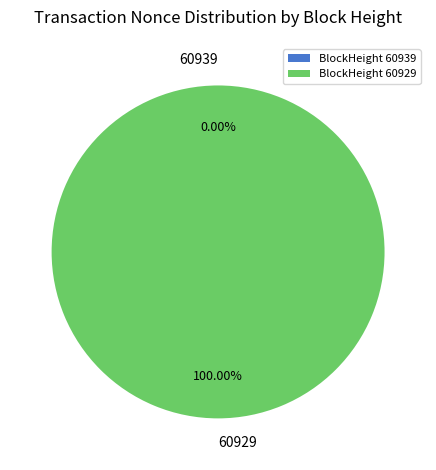

What is the smallest slice in the pie chart?

60939